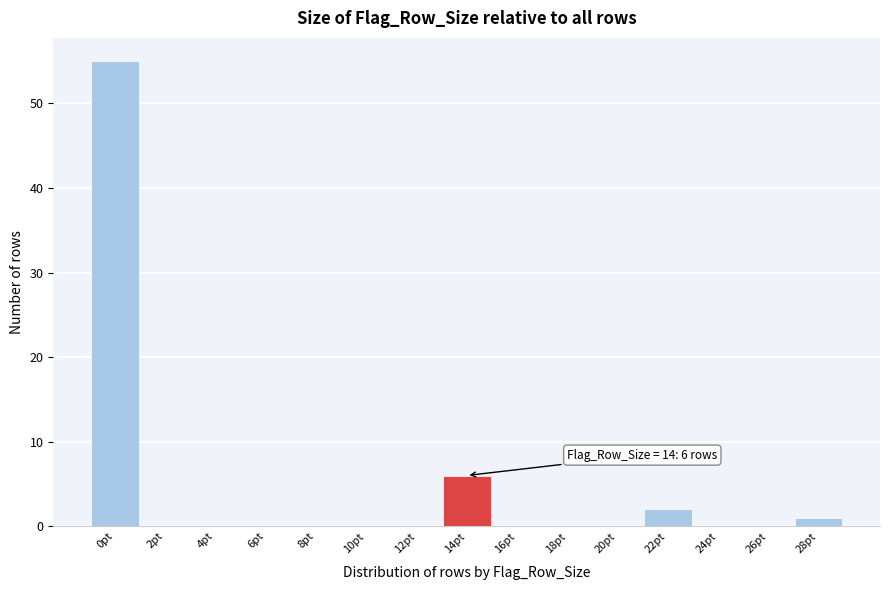

Reading left to right, extract all data points from this chart.

0pt=55	2pt=0	4pt=0	6pt=0	8pt=0	10pt=0	12pt=0	14pt=6	16pt=0	18pt=0	20pt=0	22pt=2	24pt=0	26pt=0	28pt=1